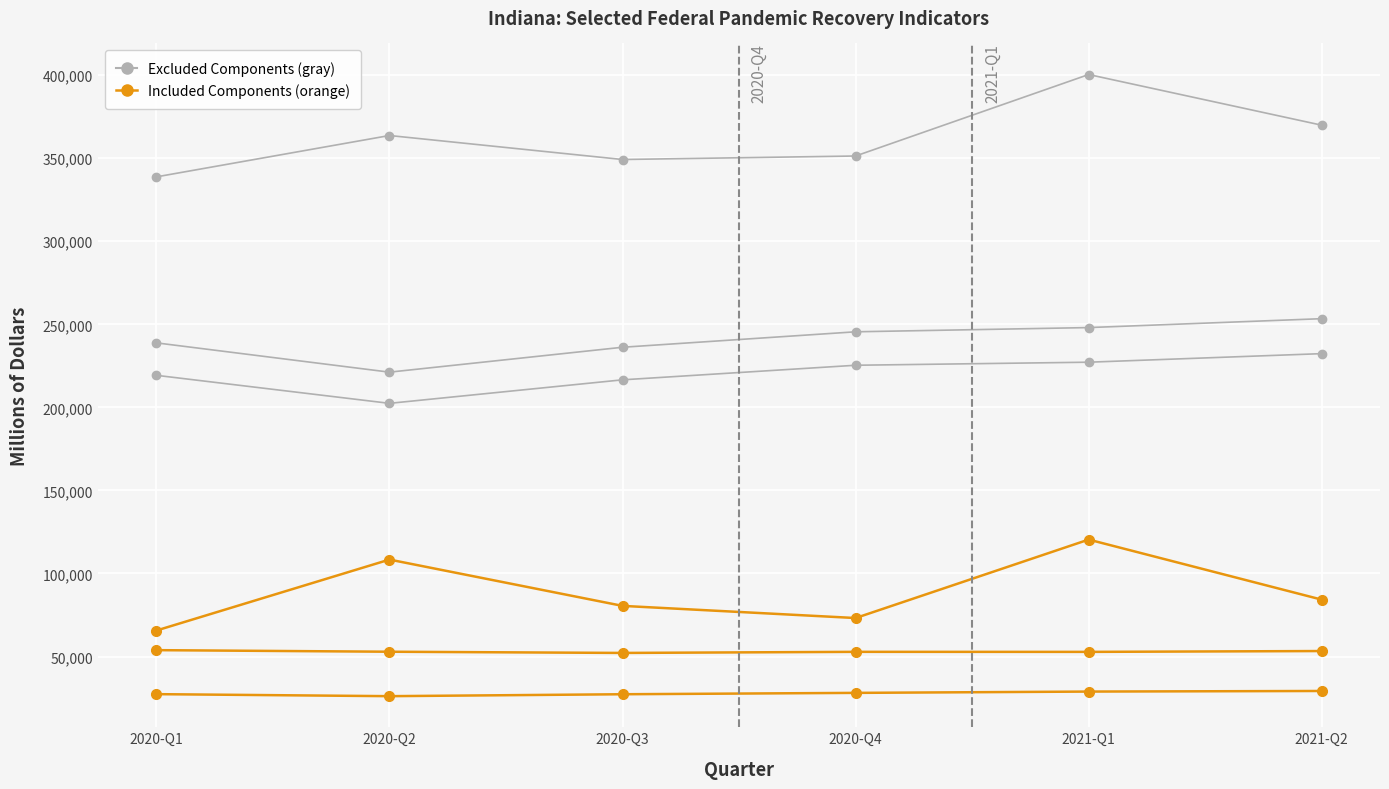

In Personal Income, how many points are higher than both neighbors (excluding endpoints)?

2